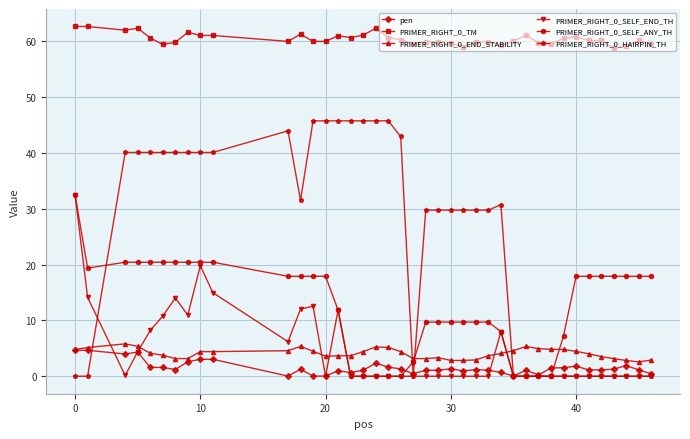

True or false: PRIMER_RIGHT_0_TM and PRIMER_RIGHT_0_SELF_END_TH intersect in this chart.

False